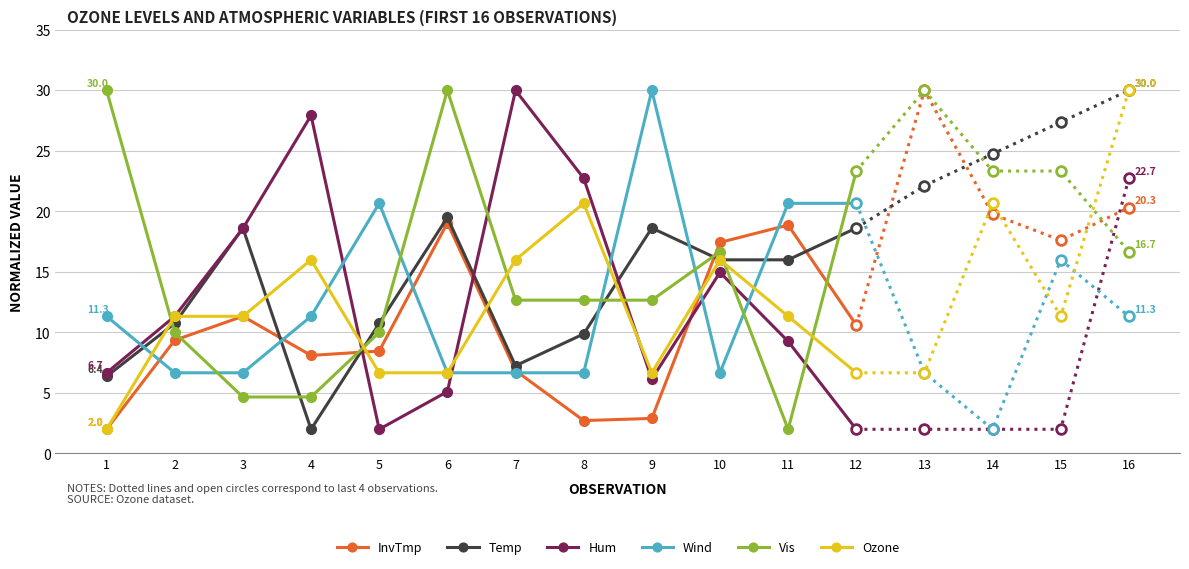

What is the sum of the InvTmp values at 7 and 12?

17.5